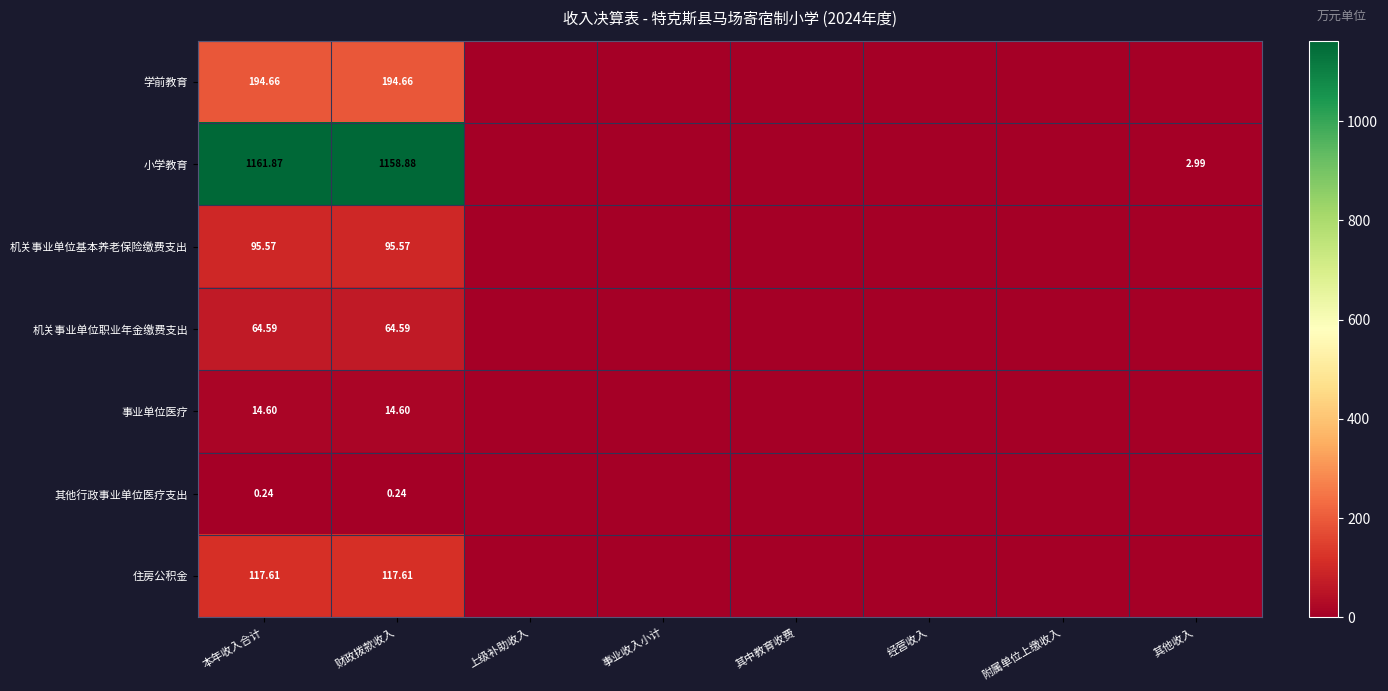

What is the difference between the maximum and minimum values in the 机关事业单位基本养老保险缴费支出 series?

95.6